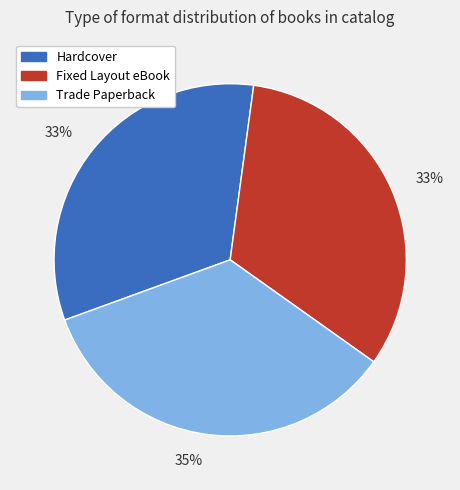

Is there a majority slice in this chart?

No